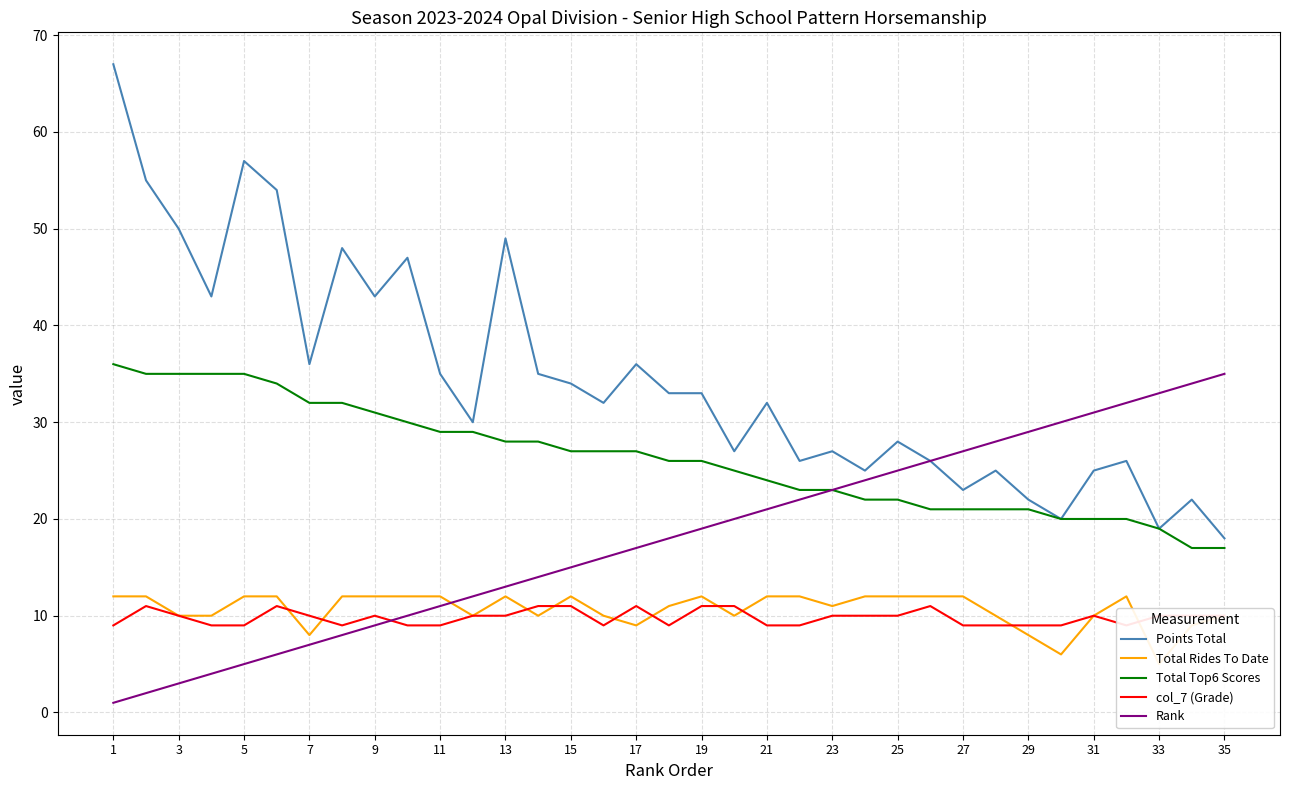

What are all the series names shown in the legend?

Points Total, Total Rides To Date, Total Top6 Scores, col_7 (Grade), Rank